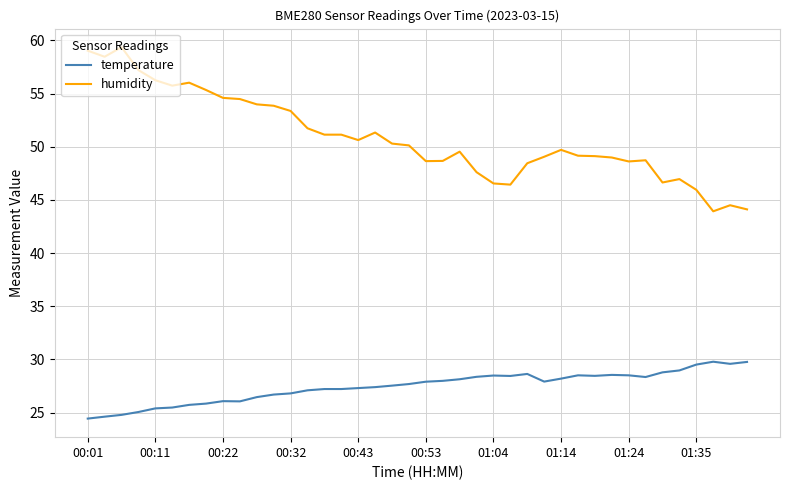

What is the lowest value of the temperature series?

24.4